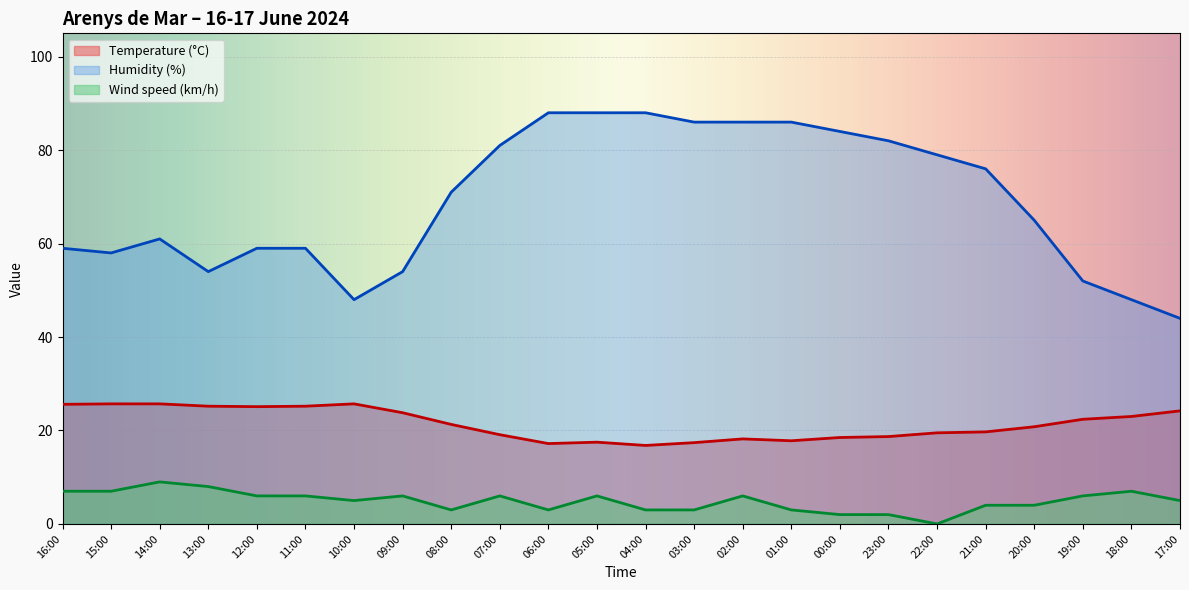

Reading right to left, transcribe all the data shown in this chart.

Temperature (°C): 17:00=24.2	18:00=23.0	19:00=22.4	20:00=20.8	21:00=19.7	22:00=19.5	23:00=18.7	00:00=18.5	01:00=17.8	02:00=18.2	03:00=17.4	04:00=16.8	05:00=17.5	06:00=17.2	07:00=19.1	08:00=21.3	09:00=23.8	10:00=25.7	11:00=25.2	12:00=25.1	13:00=25.2	14:00=25.7	15:00=25.7	16:00=25.6
Humidity (%): 17:00=44.0	18:00=48.0	19:00=52.0	20:00=65.0	21:00=76.0	22:00=79.0	23:00=82.0	00:00=84.0	01:00=86.0	02:00=86.0	03:00=86.0	04:00=88.0	05:00=88.0	06:00=88.0	07:00=81.0	08:00=71.0	09:00=54.0	10:00=48.0	11:00=59.0	12:00=59.0	13:00=54.0	14:00=61.0	15:00=58.0	16:00=59.0
Wind speed (km/h): 17:00=5.0	18:00=7.0	19:00=6.0	20:00=4.0	21:00=4.0	22:00=0.0	23:00=2.0	00:00=2.0	01:00=3.0	02:00=6.0	03:00=3.0	04:00=3.0	05:00=6.0	06:00=3.0	07:00=6.0	08:00=3.0	09:00=6.0	10:00=5.0	11:00=6.0	12:00=6.0	13:00=8.0	14:00=9.0	15:00=7.0	16:00=7.0